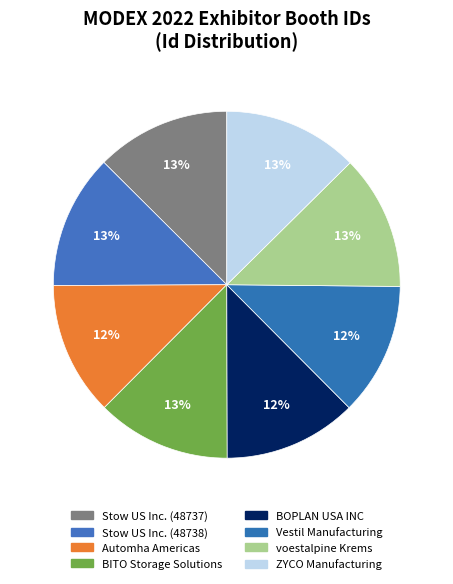

Which category has the biggest portion of the pie?

ZYCO Manufacturing